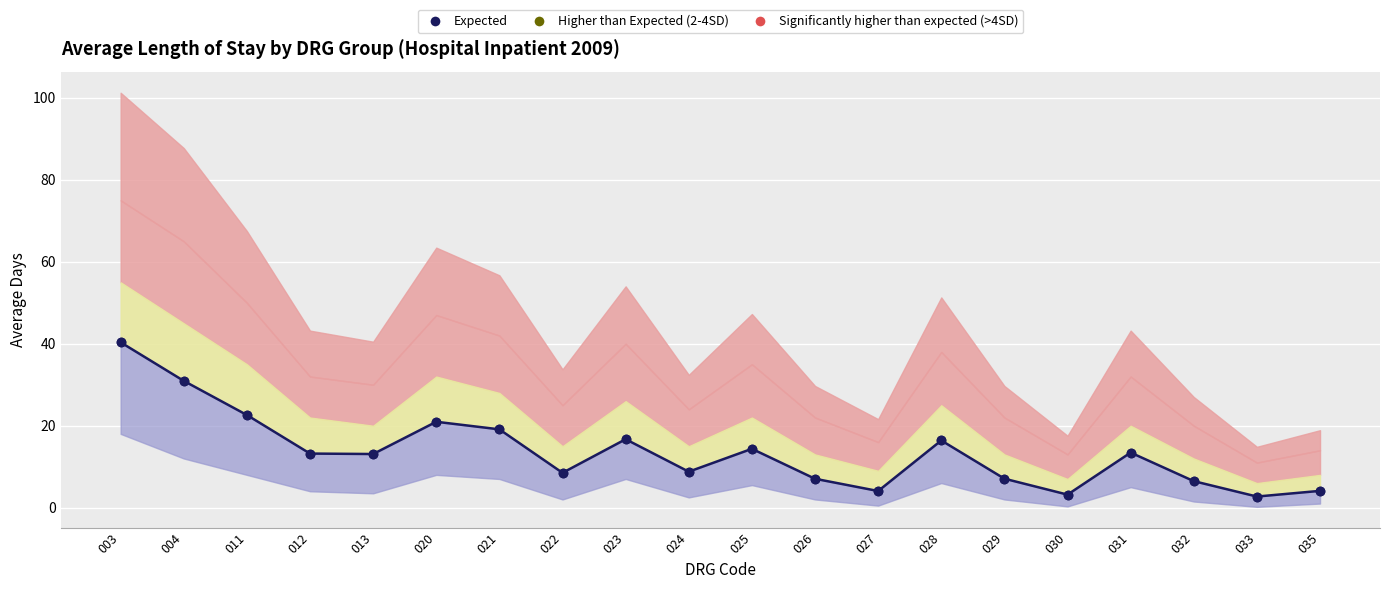

How many lines are shown in the chart?

5